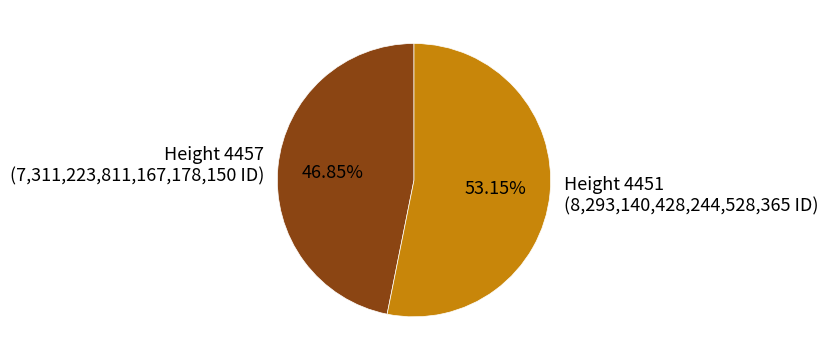

Is there a majority slice in this chart?

Yes